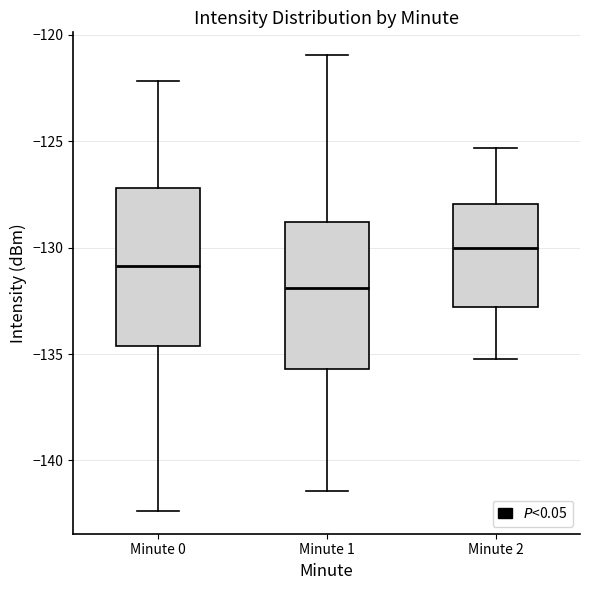

Reading left to right, transcribe this box plot: for each box, give where its median line is, the range the box spans, and where its two whiskers end, as read against the y-axis. The values are not printed on the chart, so give them approximately, as read against the axis.

Minute 0: median -131.0, box -134.5 to -127.0, whiskers -142.5 to -122.0
Minute 1: median -132.0, box -135.5 to -129.0, whiskers -141.5 to -121.0
Minute 2: median -130.0, box -133.0 to -128.0, whiskers -135.0 to -125.5